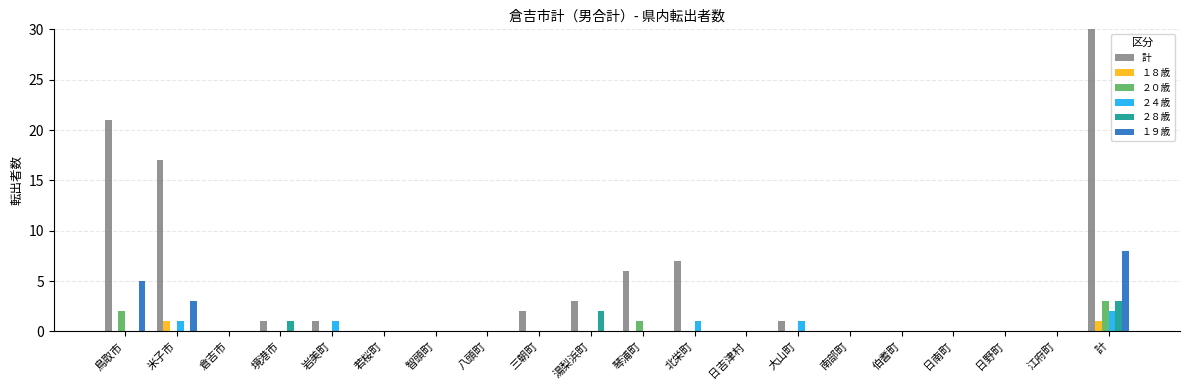

What is the maximum value shown in the chart?

59